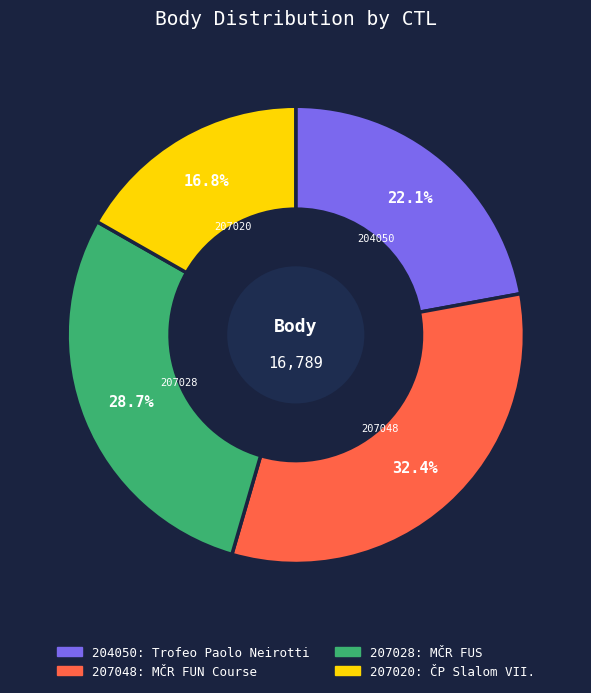

Is the sum of 207028 and 204050 greater than half?

Yes